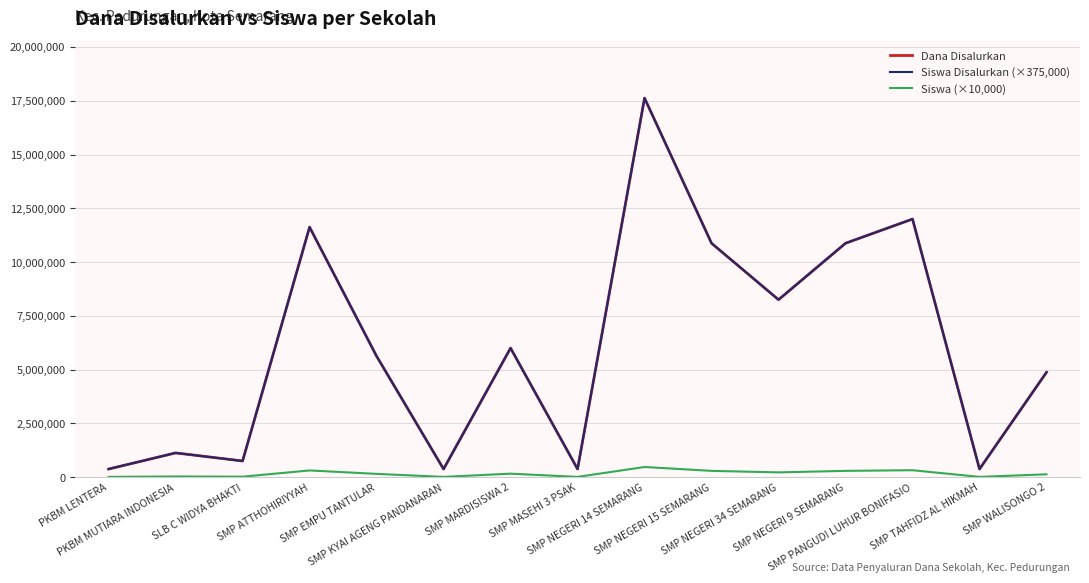

True or false: Dana Disalurkan and Siswa Disalurkan (×375,000) intersect in this chart.

False